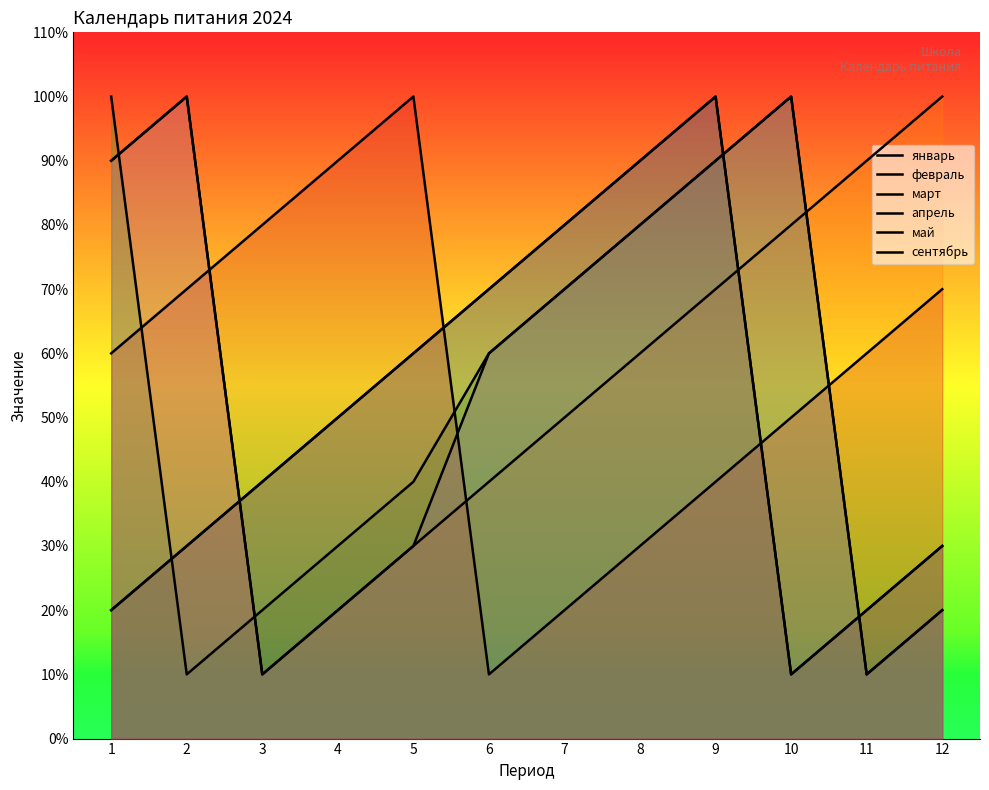

Where is the first local maximum for сентябрь?

9